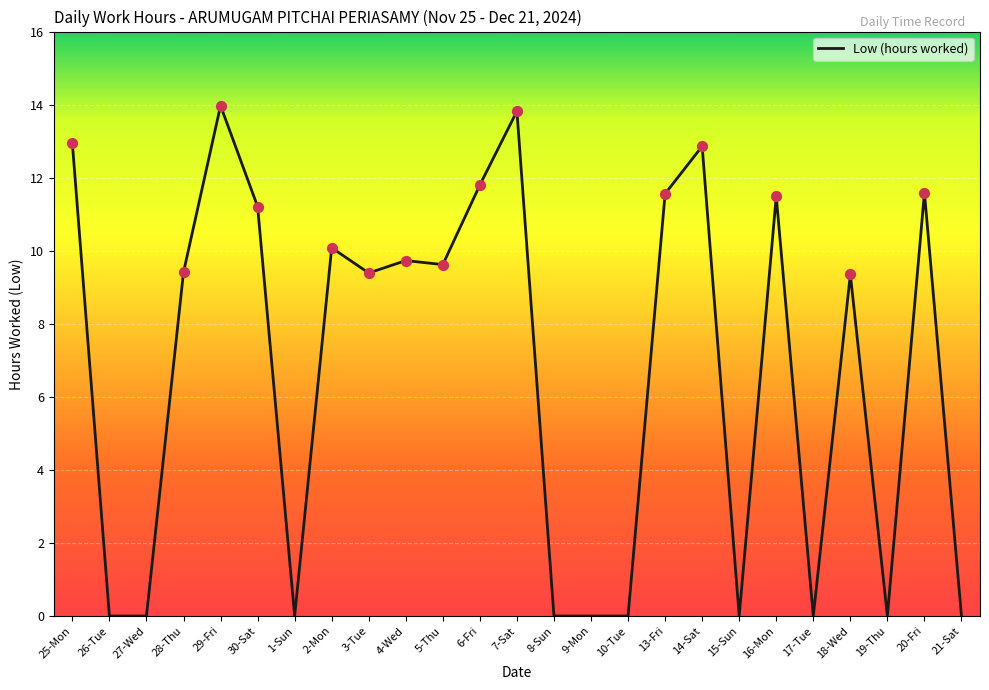

Which has a higher value, 2-Mon or 4-Wed?

2-Mon